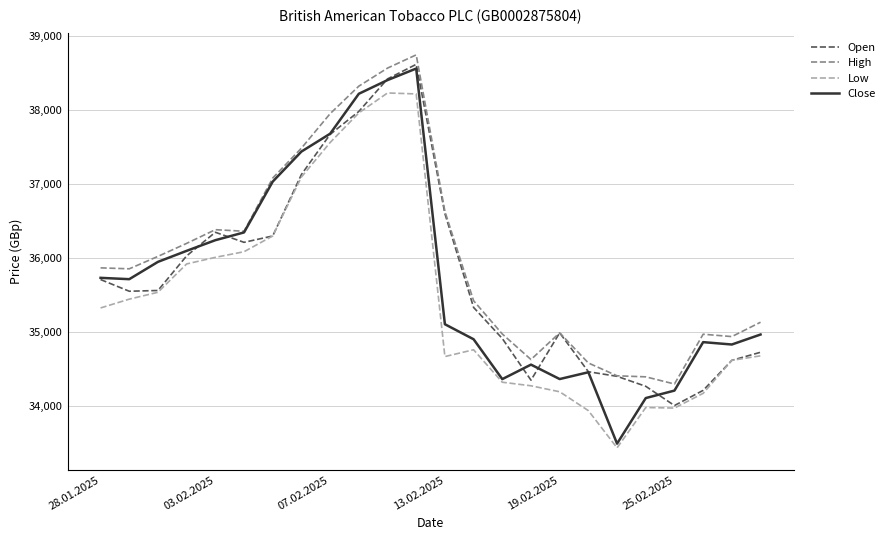

At how many categories does at least one series exceed 36658?

6